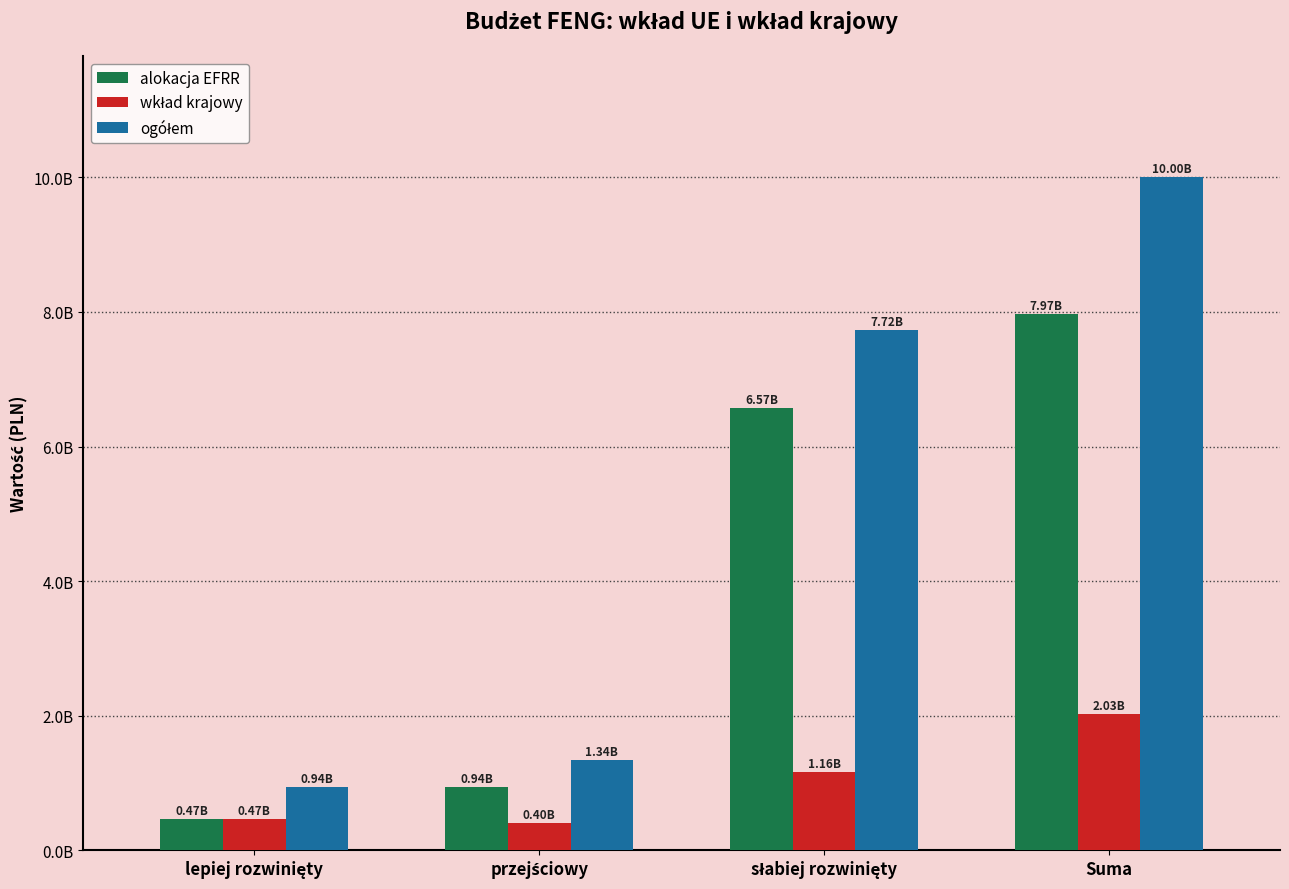

What position from the right is przejściowy?

3